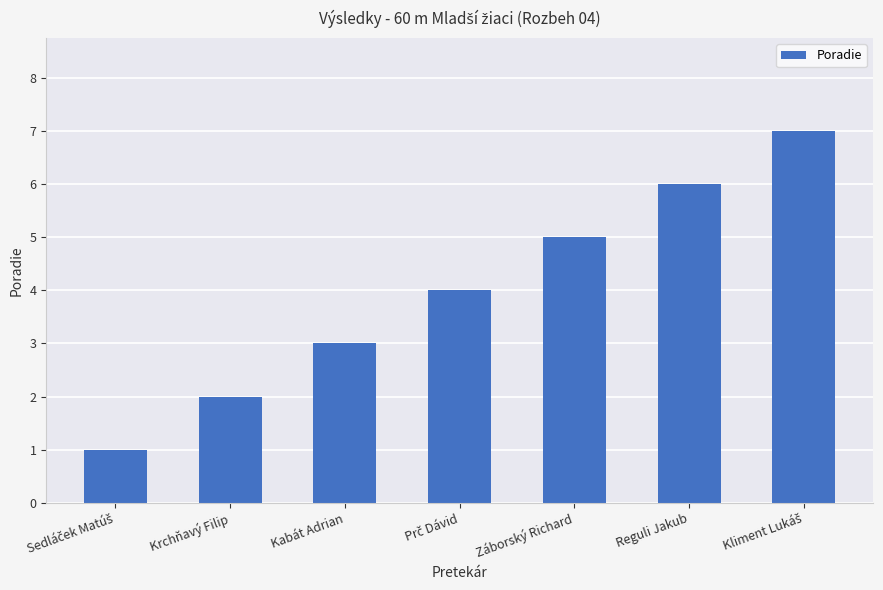

What is the maximum value shown in the chart?

7